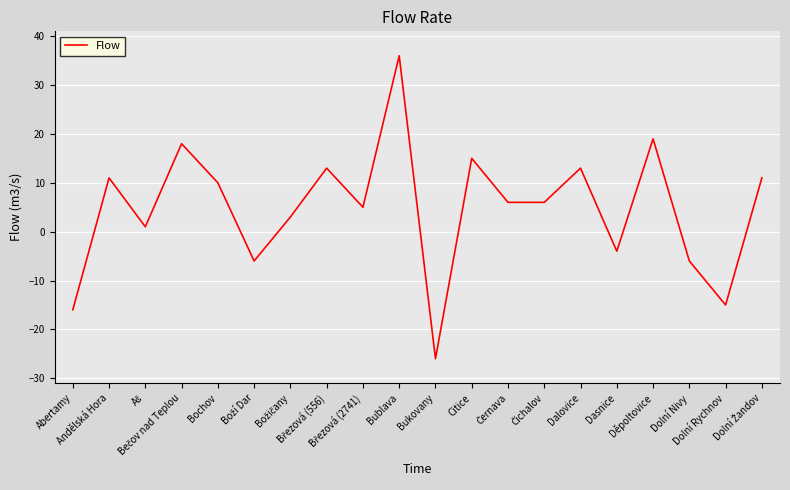

What is the smallest value displayed?

-26